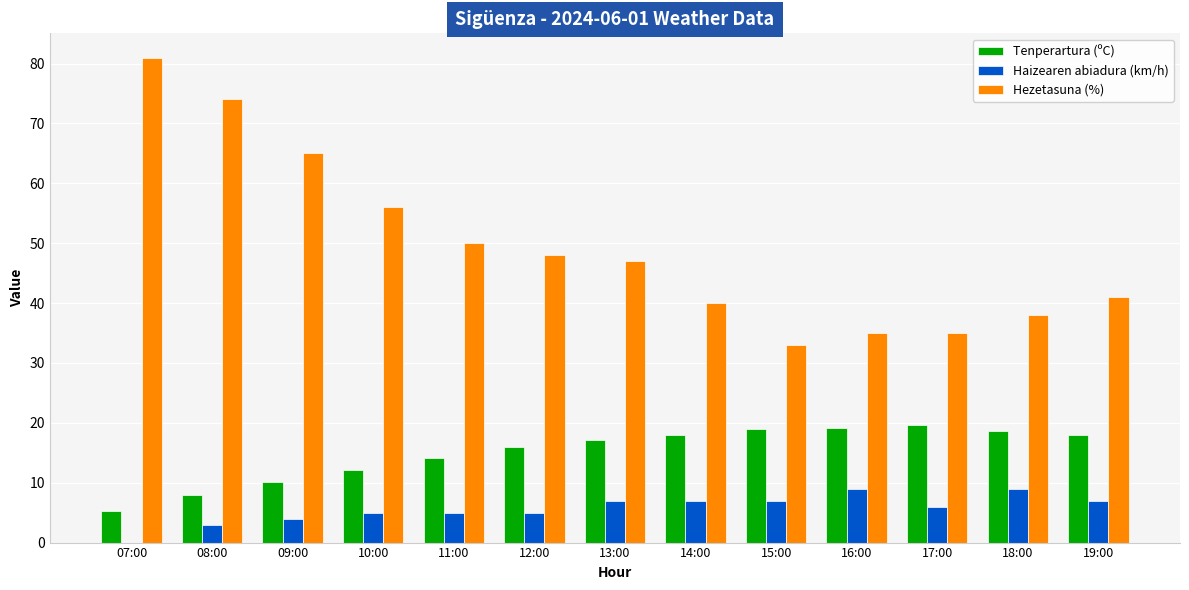

At which category does the chart reach its peak across all series?

07:00